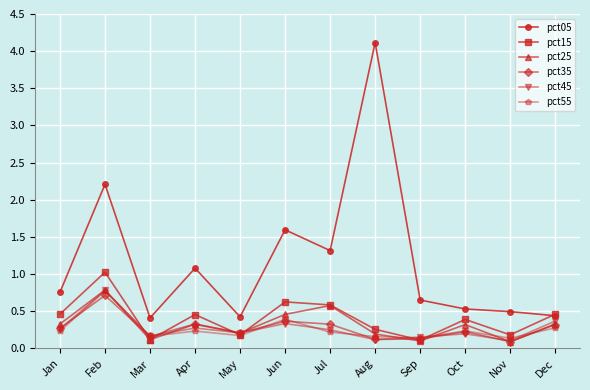

Where is pct05 nearest to the value 2?

Feb